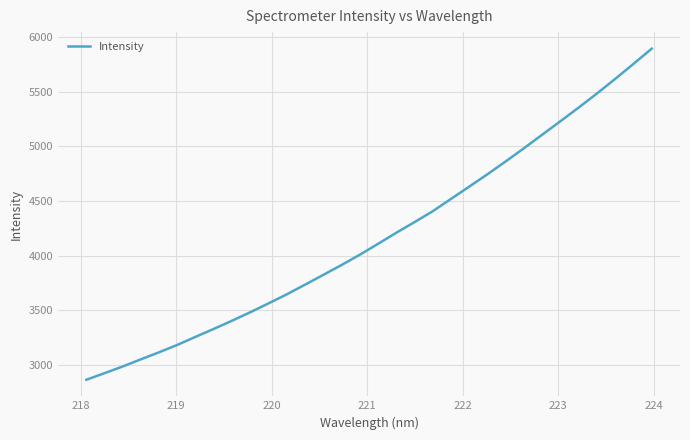

Does the chart display data point markers on the line(s)?

No